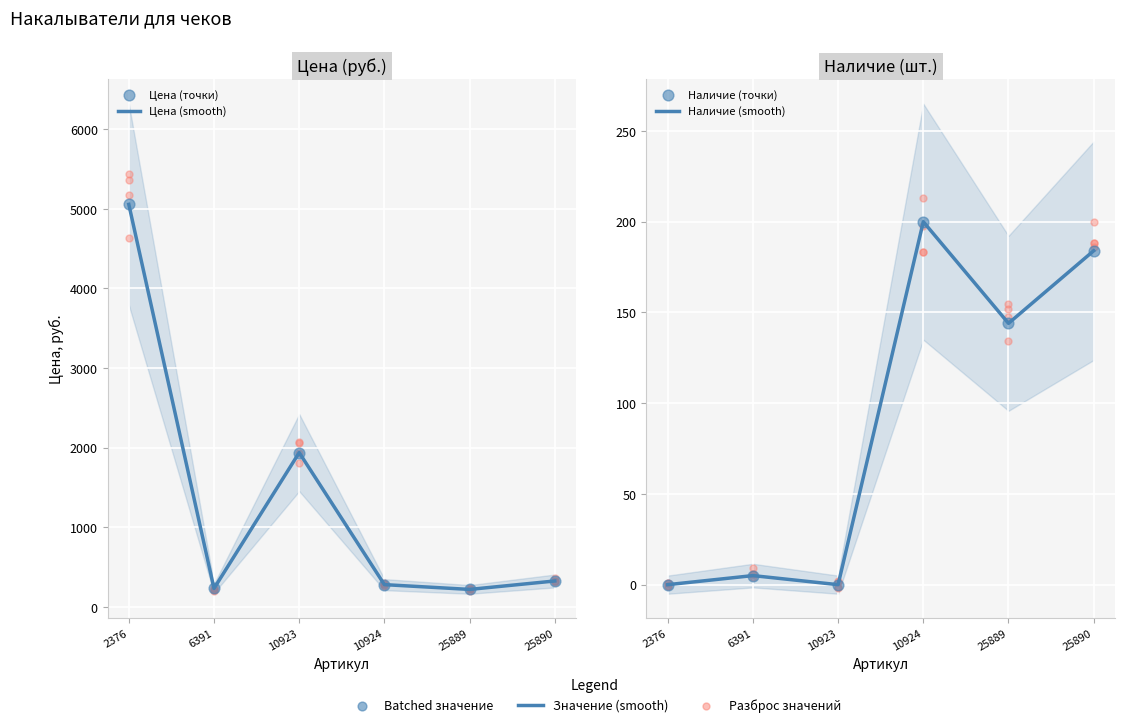

What are all the series names shown in the legend?

Цена (smooth), Цена (точки), Наличие (smooth), Наличие (точки)